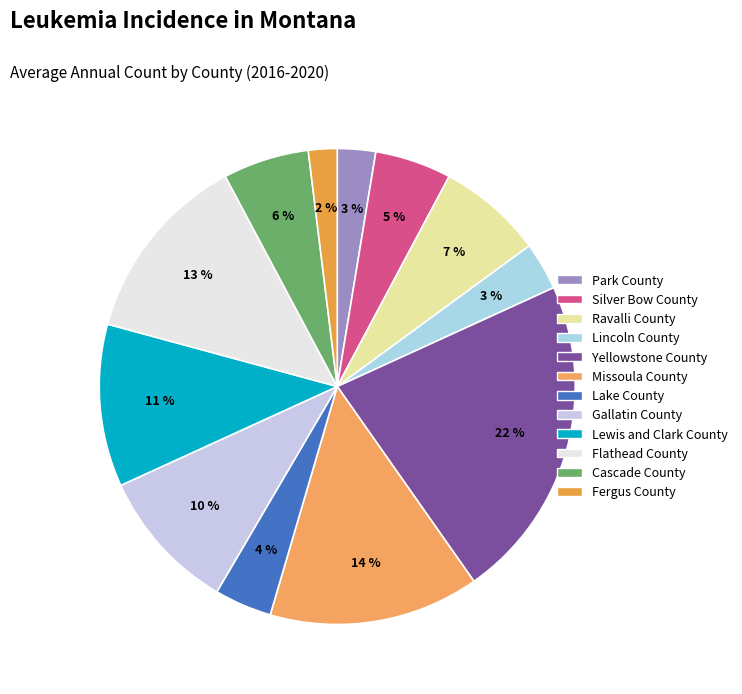

To the nearest percent, what percentage of the pie is Silver Bow County?

5%